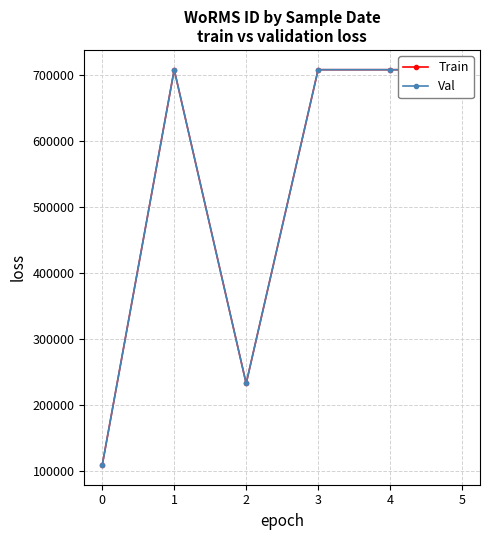

True or false: Train and Val intersect in this chart.

False